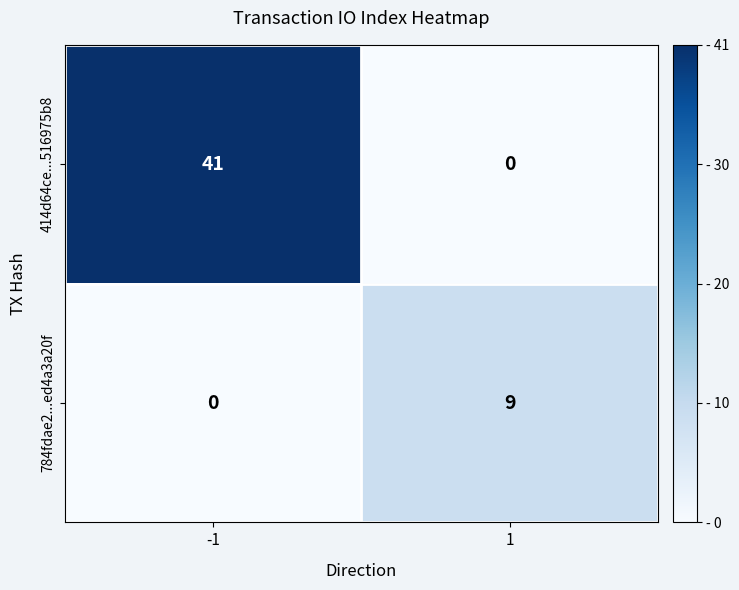

How many categories are shown in the chart?

2